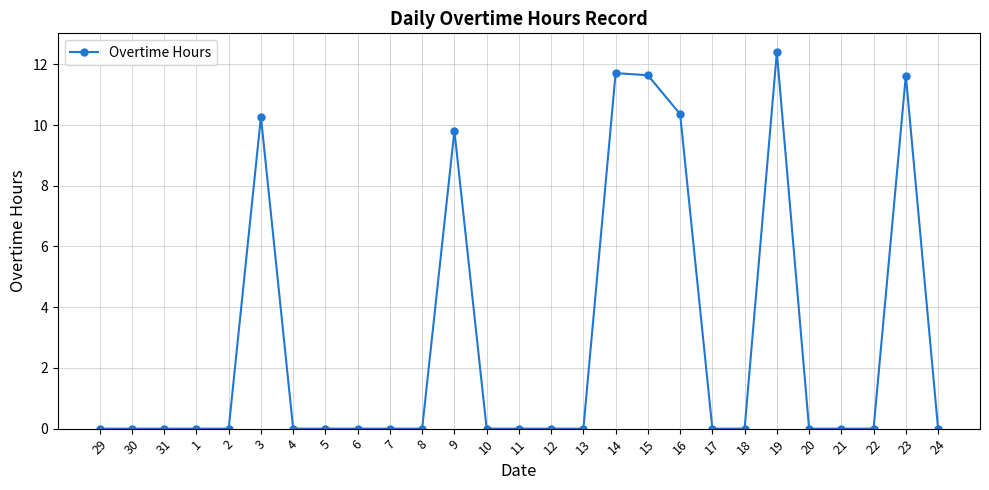

What is the difference between the values at 23 and 22?

11.6